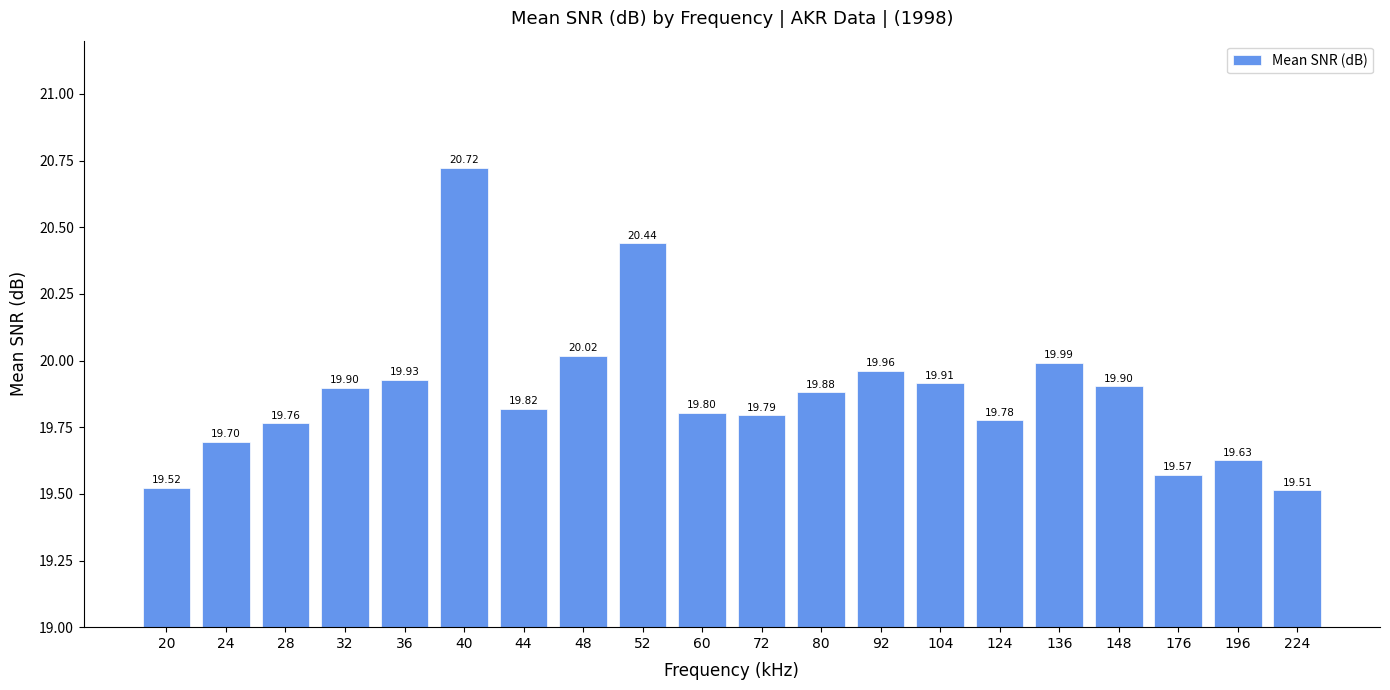

Which category has the highest value across all series?

40